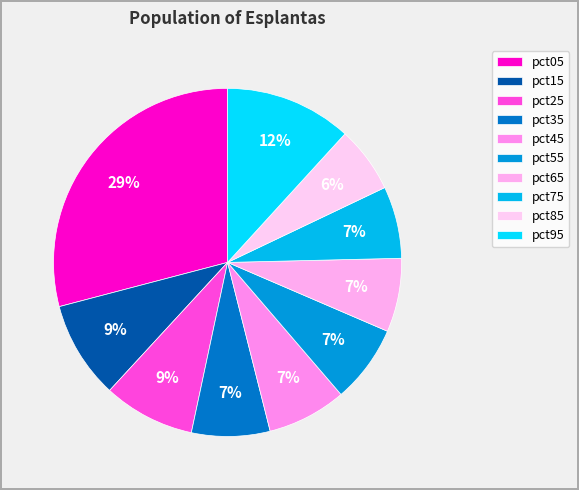

What percentage is the pct45 slice, to the nearest percent?

7%